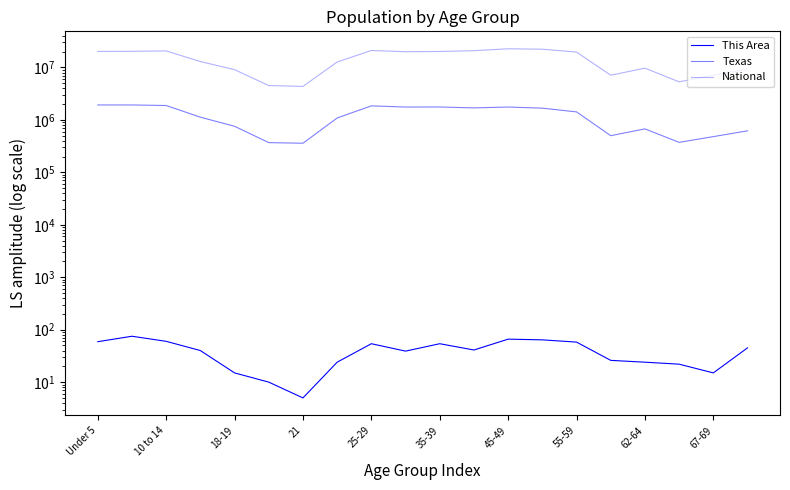

How many lines are shown in the chart?

3